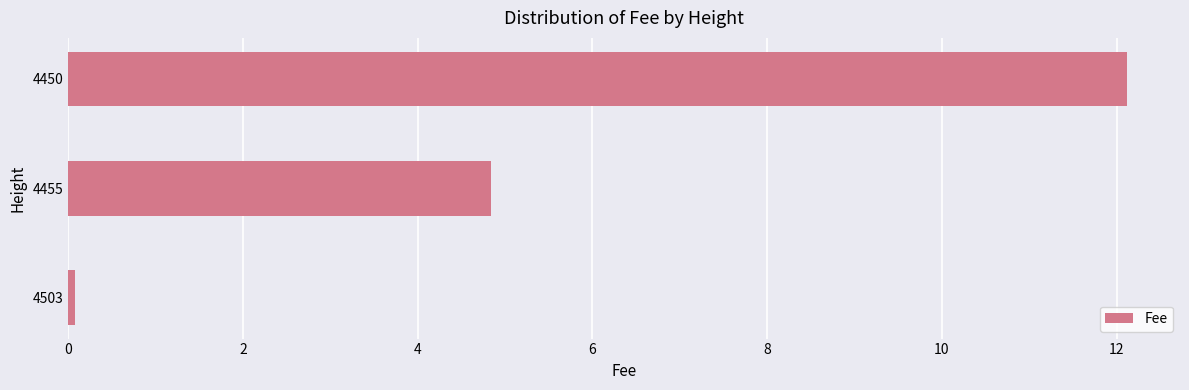

How many data points are less than 4?

1